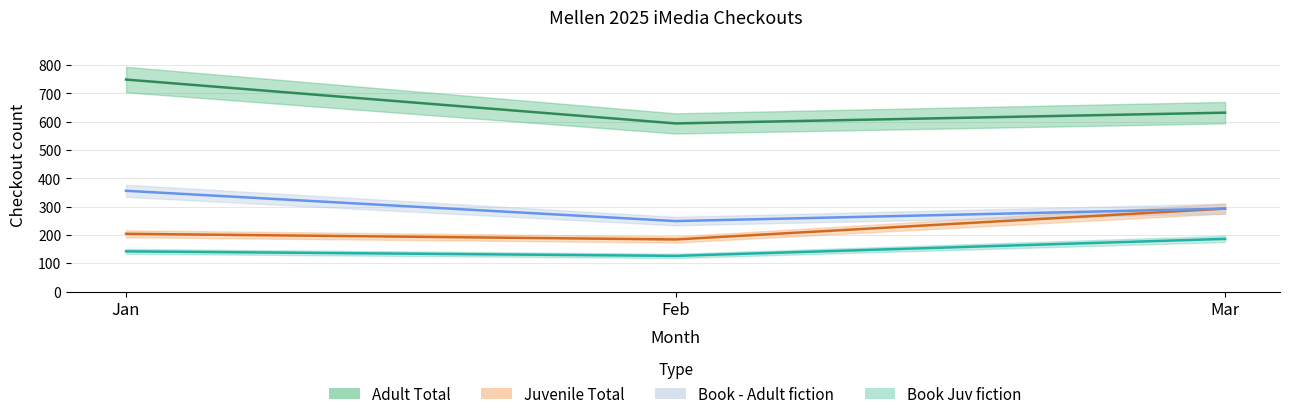

At which label does Adult Total first exceed 632?

Jan